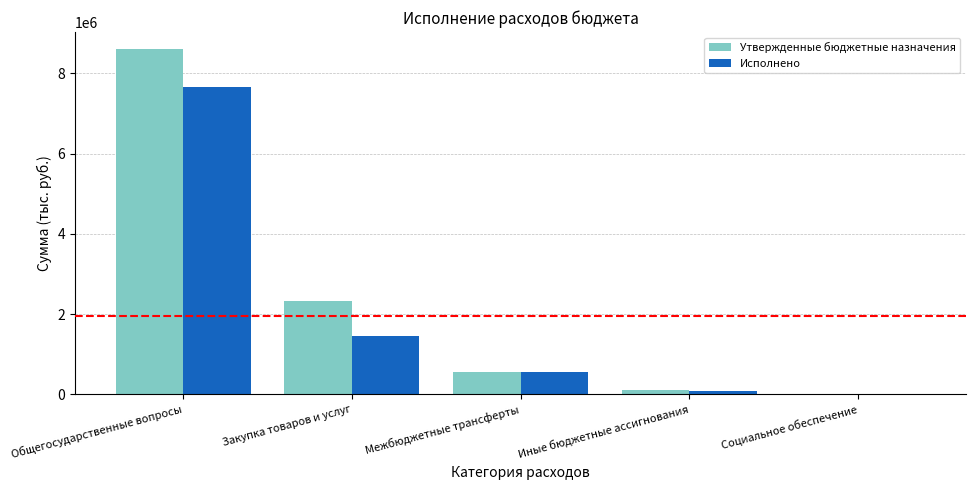

Reading left to right, transcribe all the data shown in this chart.

Утвержденные бюджетные назначения: Общегосударственные вопросы=8598746.0	Закупка товаров и услуг=2327937.0	Межбюджетные трансферты=548700.0	Иные бюджетные ассигнования=107247.0	Социальное обеспечение=16400.0
Исполнено: Общегосударственные вопросы=7656580.2	Закупка товаров и услуг=1462577.7	Межбюджетные трансферты=548700.0	Иные бюджетные ассигнования=90679.9	Социальное обеспечение=16400.0